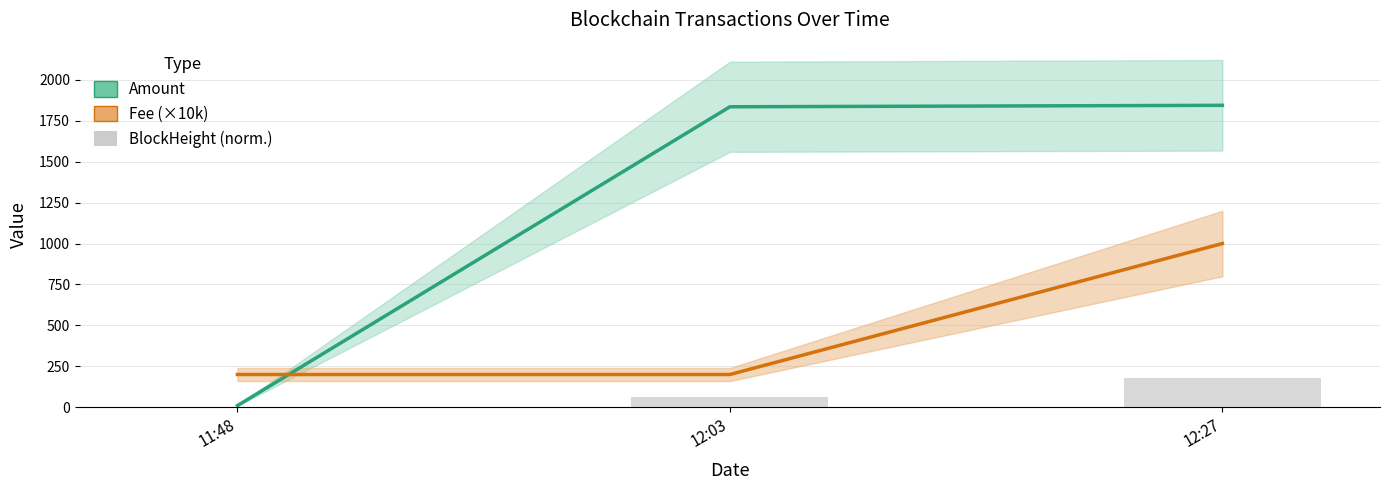

What is the sum of all BlockHeight (norm.) values?

240.0